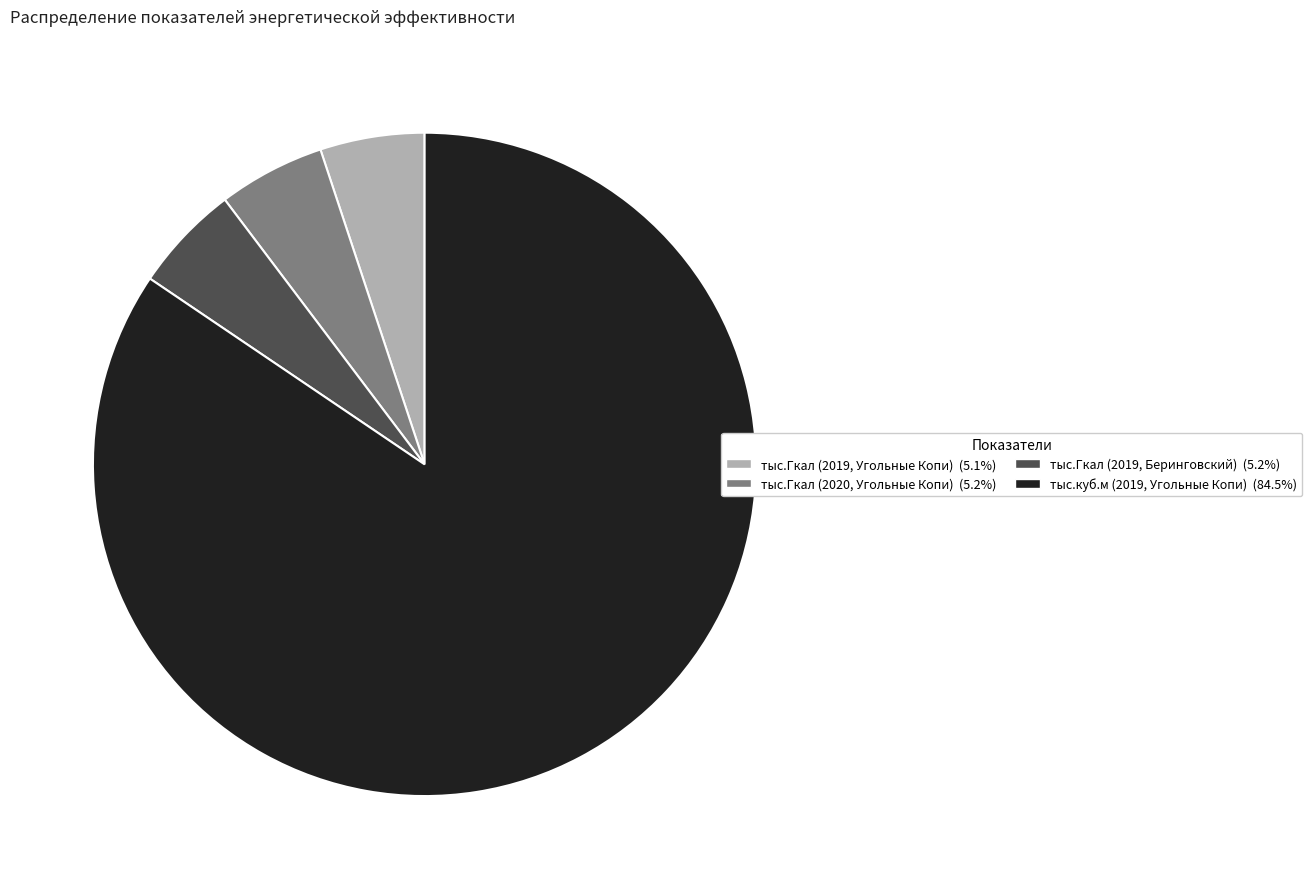

Is there a majority slice in this chart?

Yes